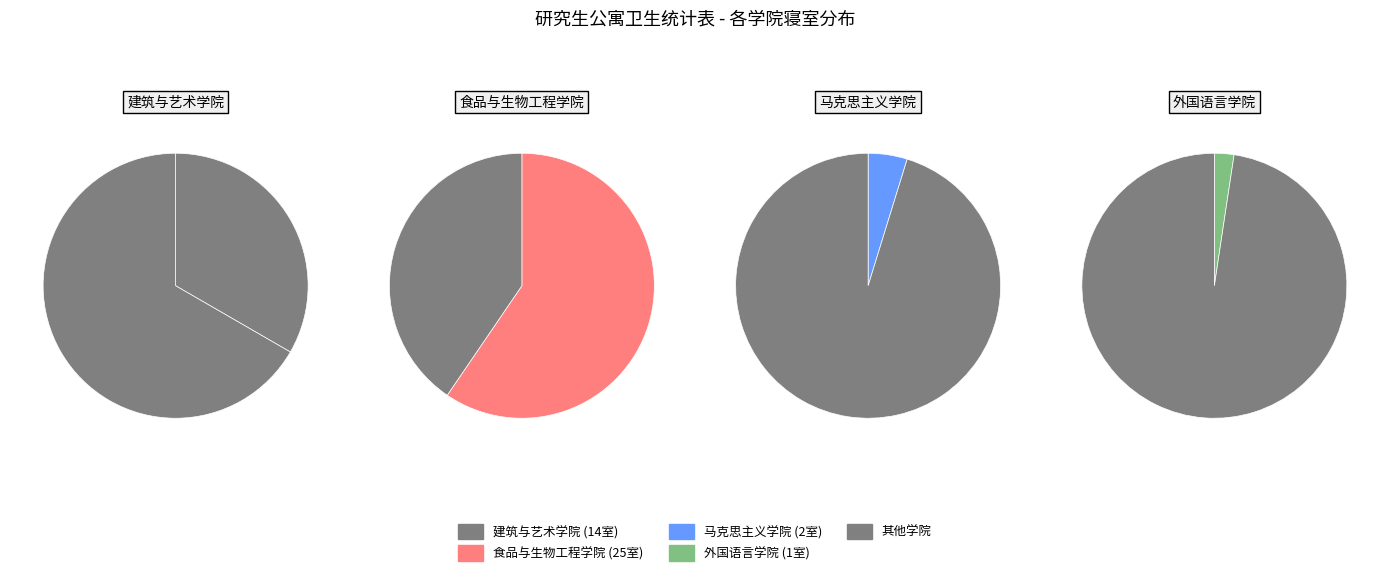

What is the smallest slice in the pie chart?

外国语言学院